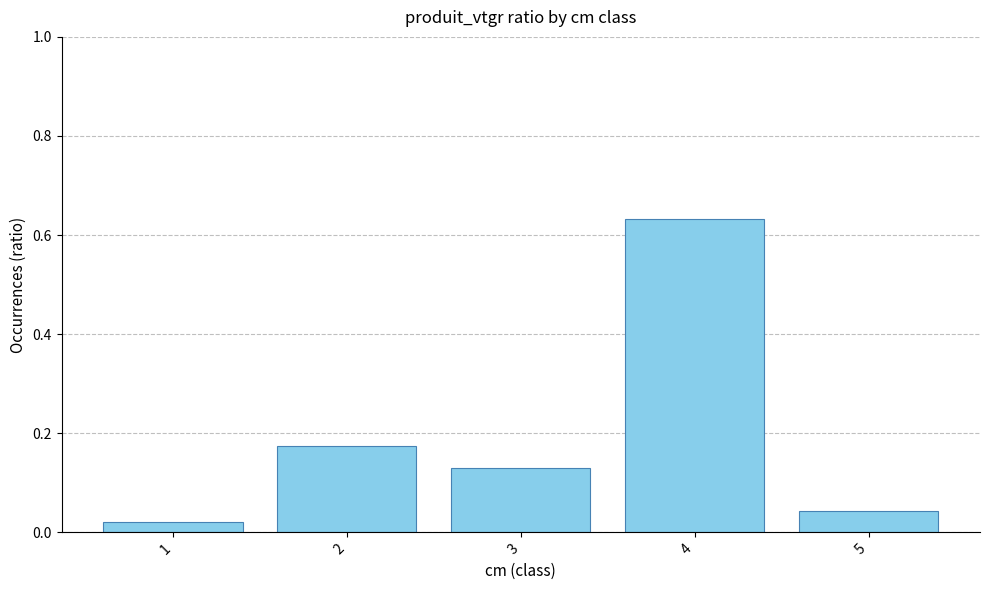

Does the chart contain any negative values?

No